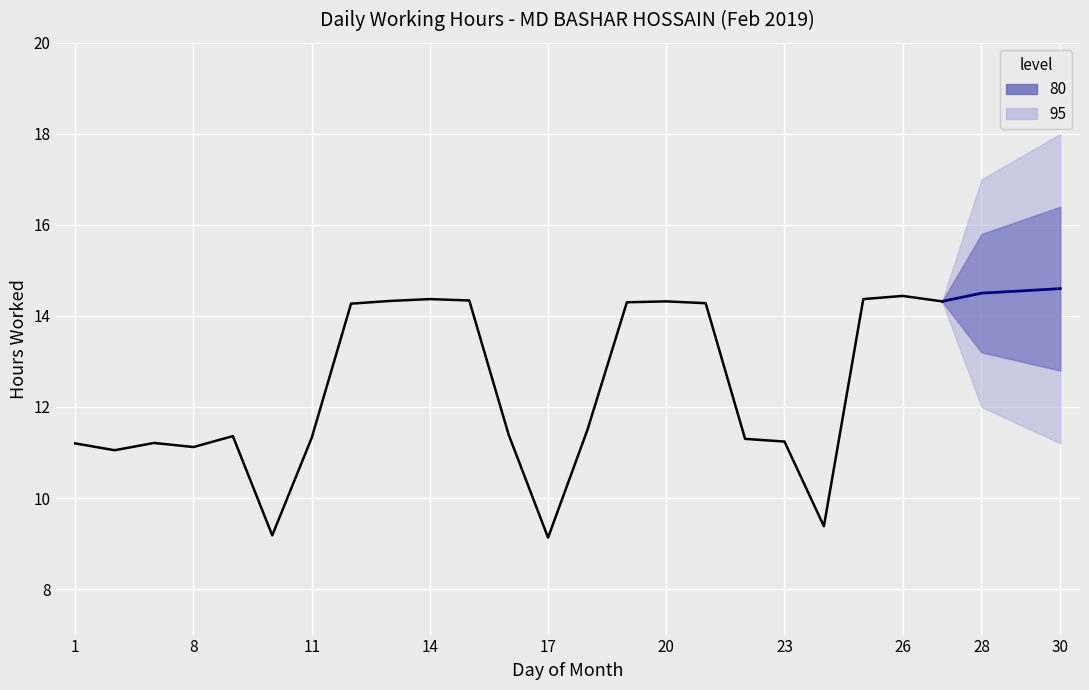

Is this an area chart (filled region under the line)?

No